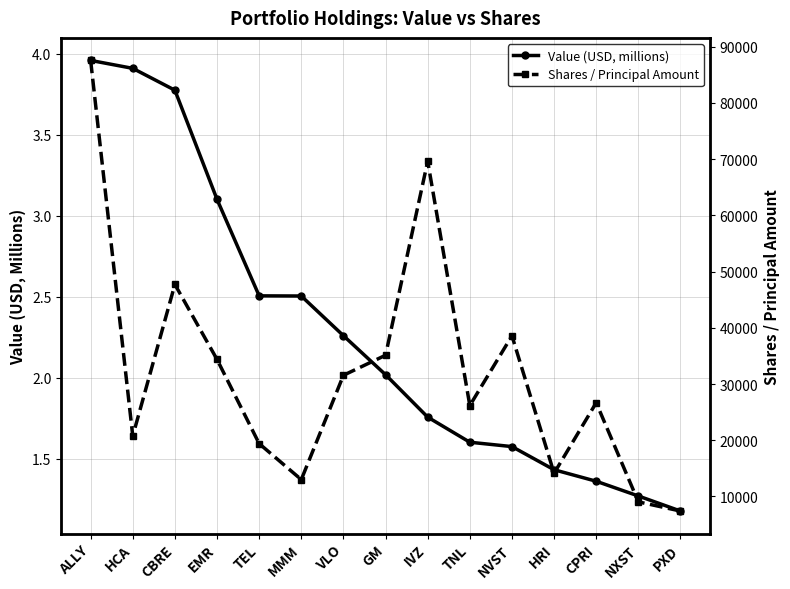

Does the chart display data point markers on the line(s)?

Yes